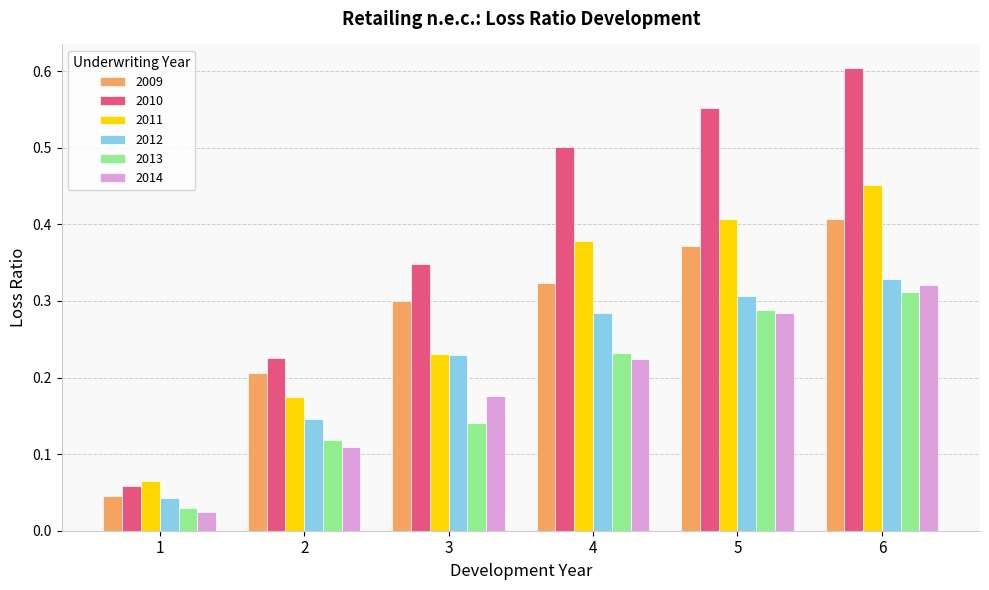

Which series has the largest total across all categories?

2010